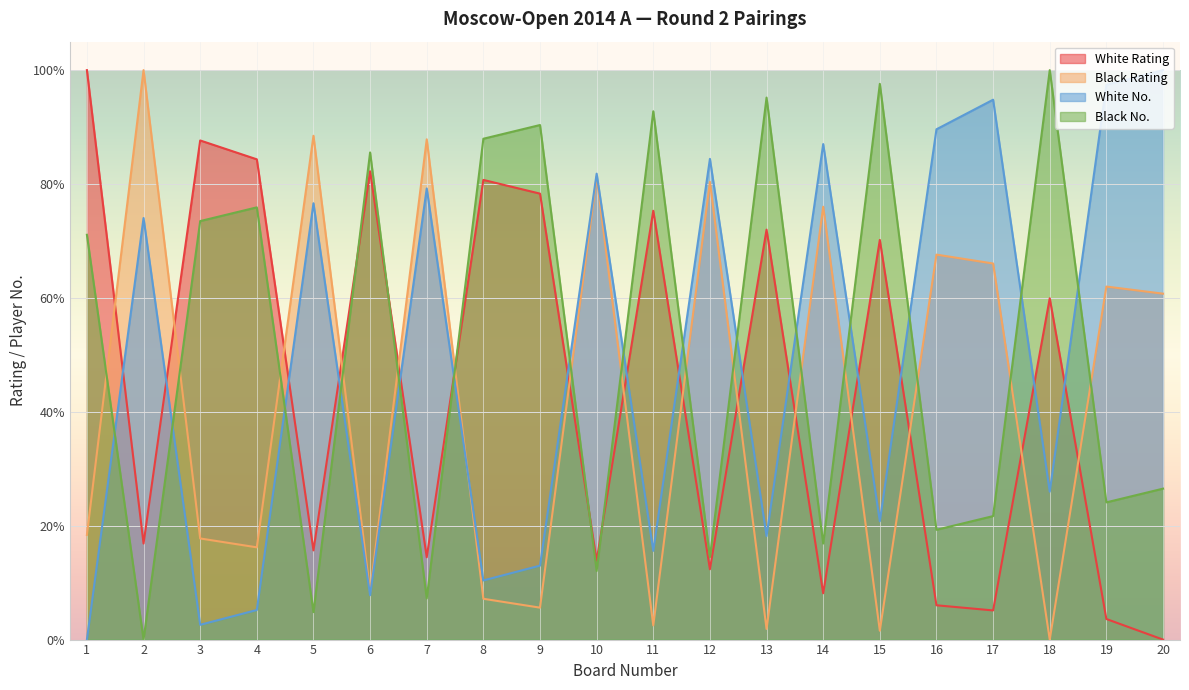

How many lines are shown in the chart?

4